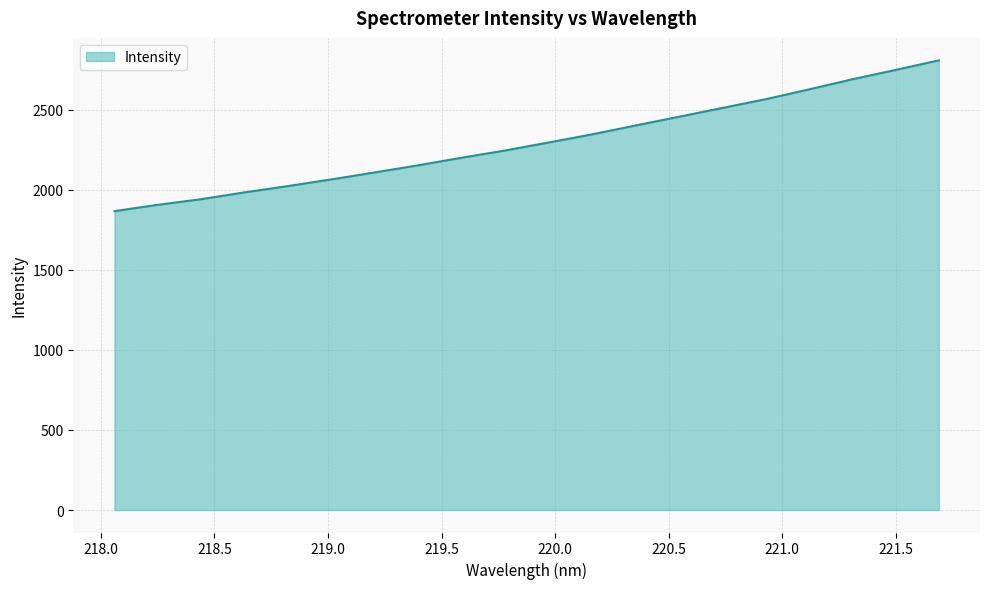

Reading left to right, extract all data points from this chart.

1866.8	1906.3	1941.6	1984.2	2023.5	2065.2	2108.8	2153.3	2200.6	2245.6	2295.4	2346.2	2401.4	2455.9	2510.8	2565.6	2626.8	2690.1	2748.6	2808.5